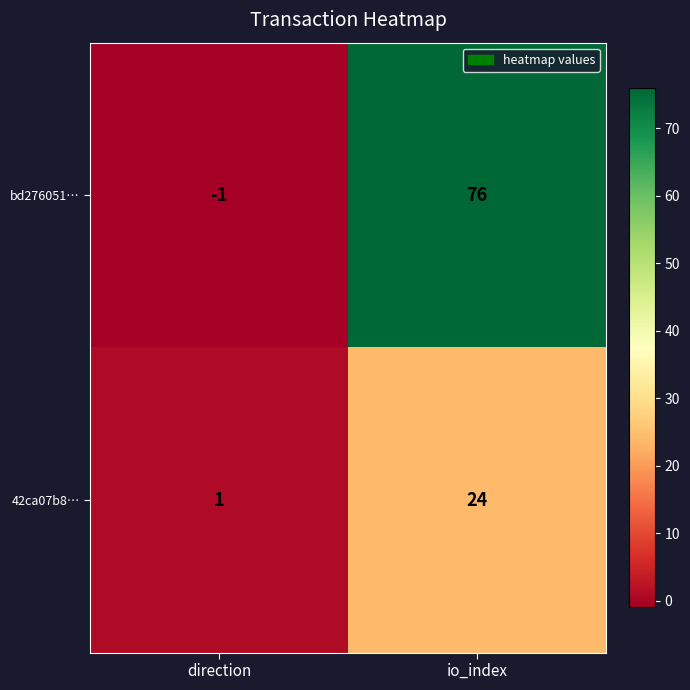

What is the maximum value shown in the chart?

76